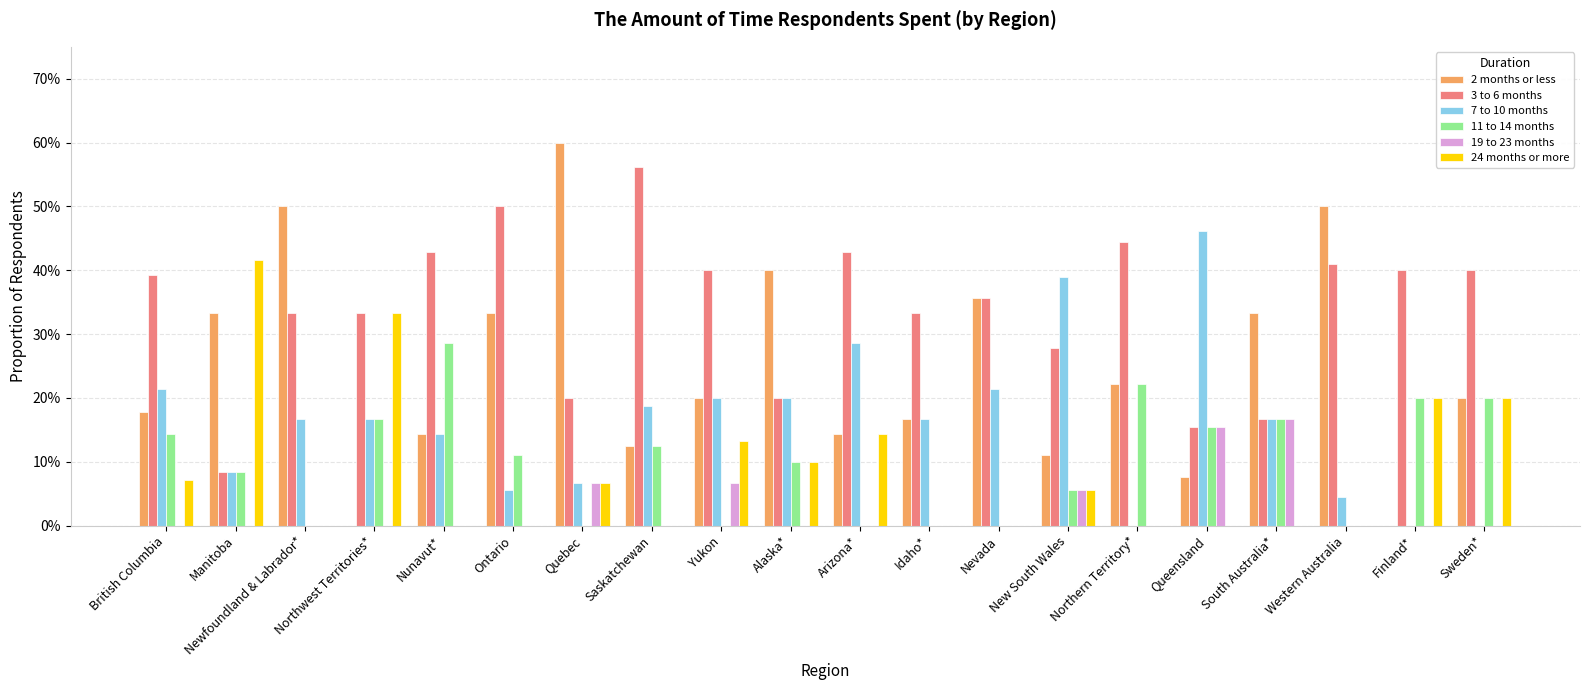

Are the bars horizontal?

No